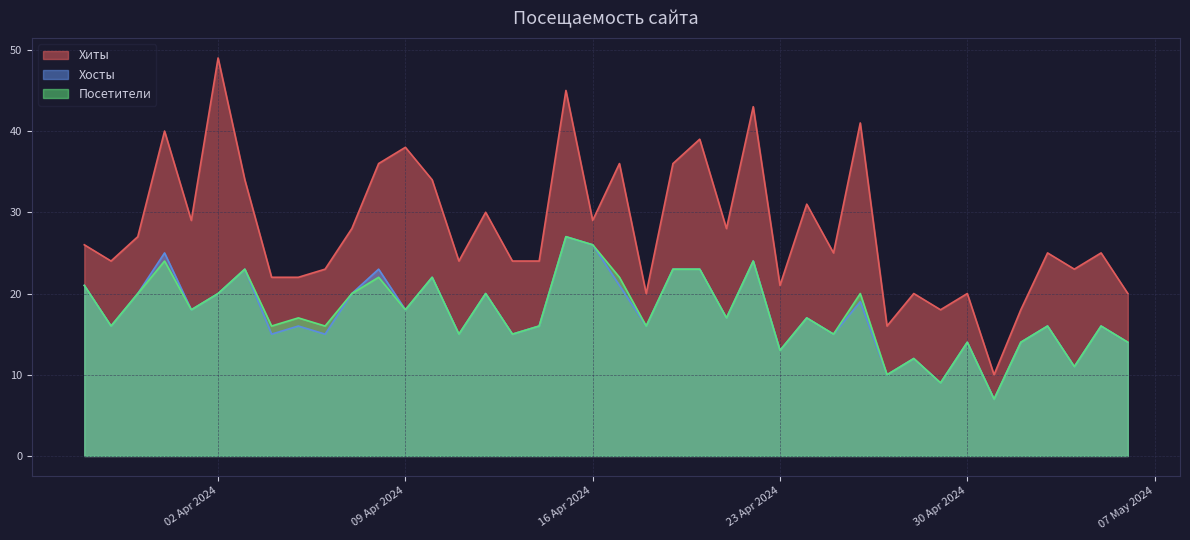

Reading left to right, list all the values displayed in this chart.

Хиты: 2024-05-06=20	2024-05-05=25	2024-05-04=23	2024-05-03=25	2024-05-02=18	2024-05-01=10	2024-04-30=20	2024-04-29=18	2024-04-28=20	2024-04-27=16	2024-04-26=41	2024-04-25=25	2024-04-24=31	2024-04-23=21	2024-04-22=43	2024-04-21=28	2024-04-20=39	2024-04-19=36	2024-04-18=20	2024-04-17=36	2024-04-16=29	2024-04-15=45	2024-04-14=24	2024-04-13=24	2024-04-12=30	2024-04-11=24	2024-04-10=34	2024-04-09=38	2024-04-08=36	2024-04-07=28	2024-04-06=23	2024-04-05=22	2024-04-04=22	2024-04-03=34	2024-04-02=49	2024-04-01=29	2024-03-31=40	2024-03-30=27	2024-03-29=24	2024-03-28=26
Хосты: 2024-05-06=14	2024-05-05=16	2024-05-04=11	2024-05-03=16	2024-05-02=14	2024-05-01=7	2024-04-30=14	2024-04-29=9	2024-04-28=12	2024-04-27=10	2024-04-26=19	2024-04-25=15	2024-04-24=17	2024-04-23=13	2024-04-22=24	2024-04-21=17	2024-04-20=23	2024-04-19=23	2024-04-18=16	2024-04-17=21	2024-04-16=26	2024-04-15=27	2024-04-14=16	2024-04-13=15	2024-04-12=20	2024-04-11=15	2024-04-10=22	2024-04-09=18	2024-04-08=23	2024-04-07=20	2024-04-06=15	2024-04-05=16	2024-04-04=15	2024-04-03=23	2024-04-02=20	2024-04-01=18	2024-03-31=25	2024-03-30=20	2024-03-29=16	2024-03-28=21
Посетители: 2024-05-06=14	2024-05-05=16	2024-05-04=11	2024-05-03=16	2024-05-02=14	2024-05-01=7	2024-04-30=14	2024-04-29=9	2024-04-28=12	2024-04-27=10	2024-04-26=20	2024-04-25=15	2024-04-24=17	2024-04-23=13	2024-04-22=24	2024-04-21=17	2024-04-20=23	2024-04-19=23	2024-04-18=16	2024-04-17=22	2024-04-16=26	2024-04-15=27	2024-04-14=16	2024-04-13=15	2024-04-12=20	2024-04-11=15	2024-04-10=22	2024-04-09=18	2024-04-08=22	2024-04-07=20	2024-04-06=16	2024-04-05=17	2024-04-04=16	2024-04-03=23	2024-04-02=20	2024-04-01=18	2024-03-31=24	2024-03-30=20	2024-03-29=16	2024-03-28=21